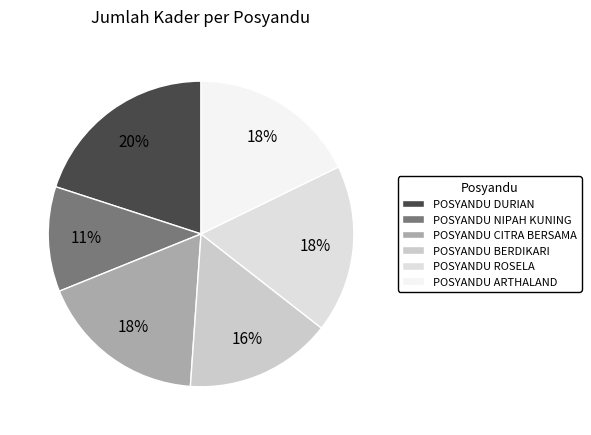

What percentage is the POSYANDU CITRA BERSAMA slice, to the nearest percent?

18%